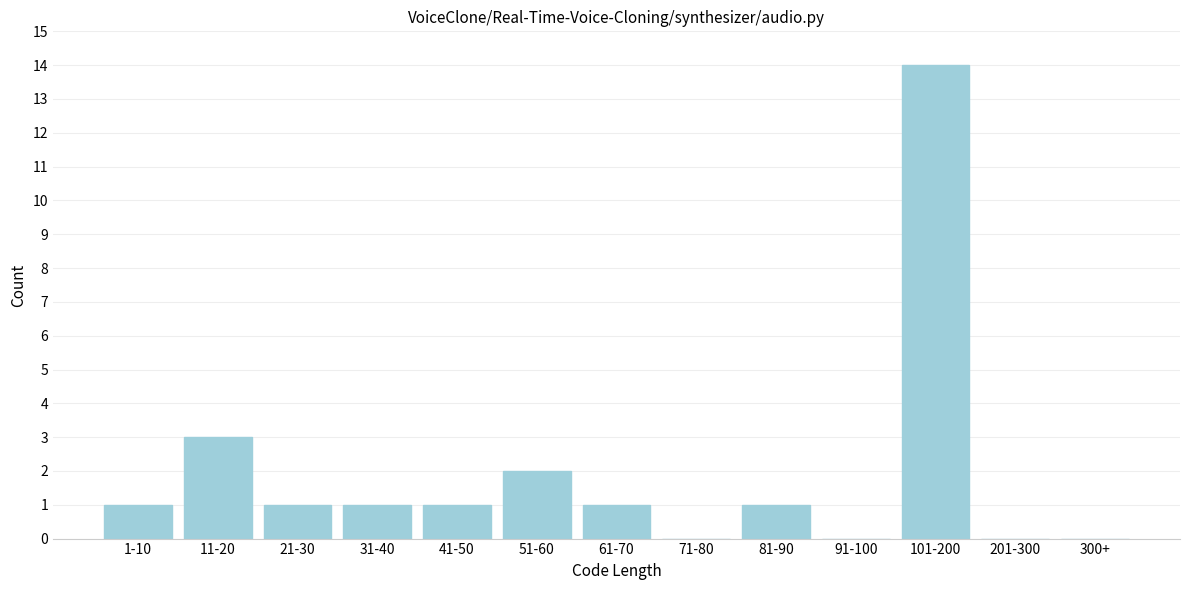

Reading left to right, list all the values displayed in this chart.

1-10=1	11-20=3	21-30=1	31-40=1	41-50=1	51-60=2	61-70=1	71-80=0	81-90=1	91-100=0	101-200=14	201-300=0	300+=0